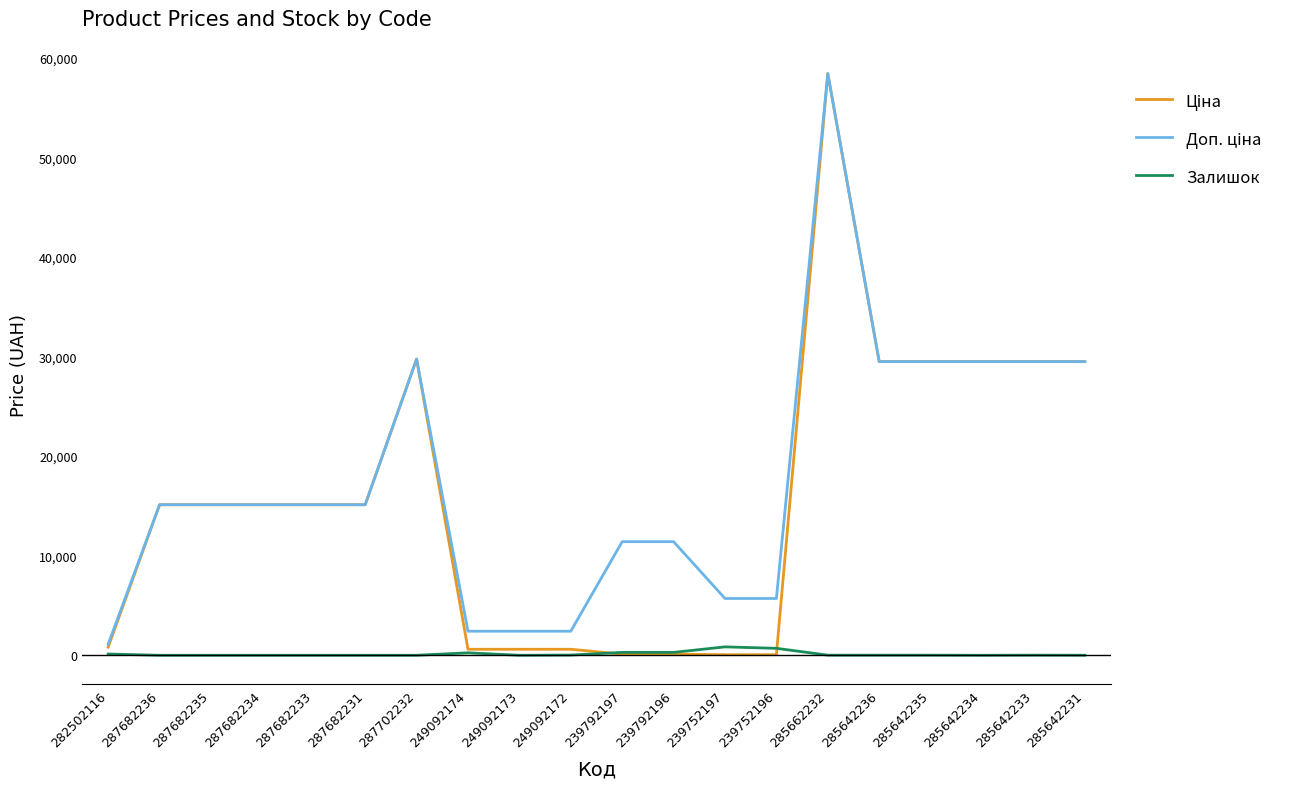

What is the total value across all series at 287682234?

30240.0